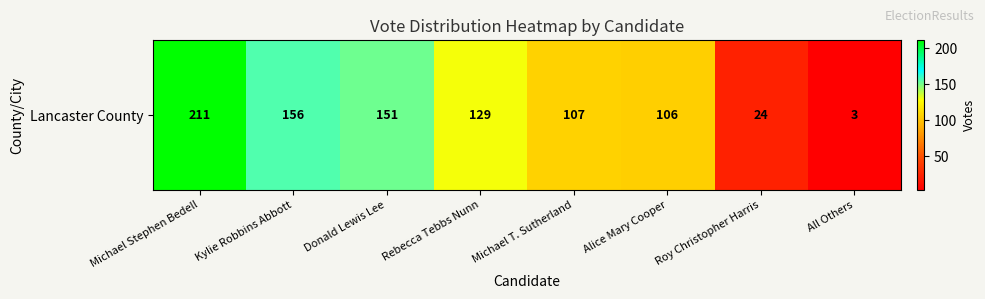

How many data points are less than 129?

4